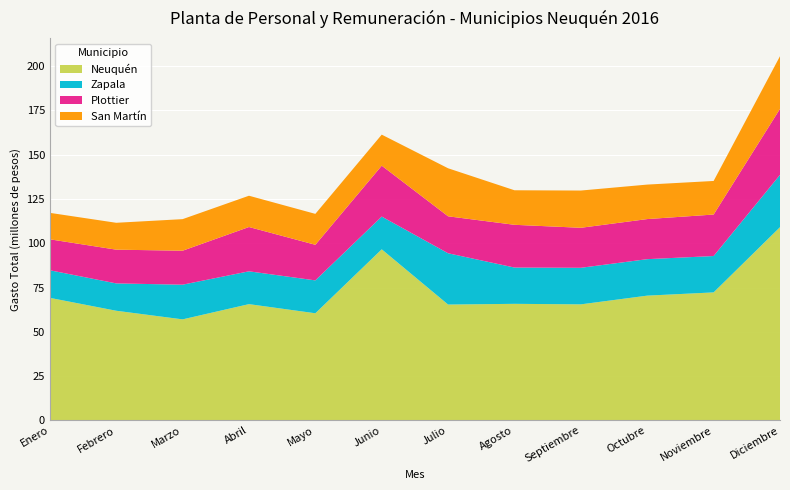

Reading left to right, list all the values displayed in this chart.

Neuquén: Enero=69213082.6	Febrero=61929215.7	Marzo=57065145.0	Abril=65662675.3	Mayo=60503496.6	Junio=96620924.3	Julio=65427315.5	Agosto=65833104.1	Septiembre=65543988.6	Octubre=70464154.7	Noviembre=72293985.1	Diciembre=109123467.9
Zapala: Enero=15577449.9	Febrero=15436641.2	Marzo=19580115.4	Abril=18533492.7	Mayo=18565941.5	Junio=18485665.6	Julio=28953089.6	Agosto=20487172.8	Septiembre=20641299.2	Octubre=20593455.3	Noviembre=20534410.0	Diciembre=29528900.6
Plottier: Enero=17477222.6	Febrero=19055205.3	Marzo=19181708.9	Abril=25012978.4	Mayo=20101371.9	Junio=28739404.5	Julio=20873542.8	Agosto=24138321.0	Septiembre=22588883.0	Octubre=22637143.8	Noviembre=23421794.7	Diciembre=37283624.8
San Martín: Enero=14936650.9	Febrero=15172932.4	Marzo=17823796.7	Abril=17664041.3	Mayo=17461677.2	Junio=17521496.3	Julio=27116813.1	Agosto=19499111.1	Septiembre=21028166.8	Octubre=19470098.6	Noviembre=18960356.5	Diciembre=29726631.6